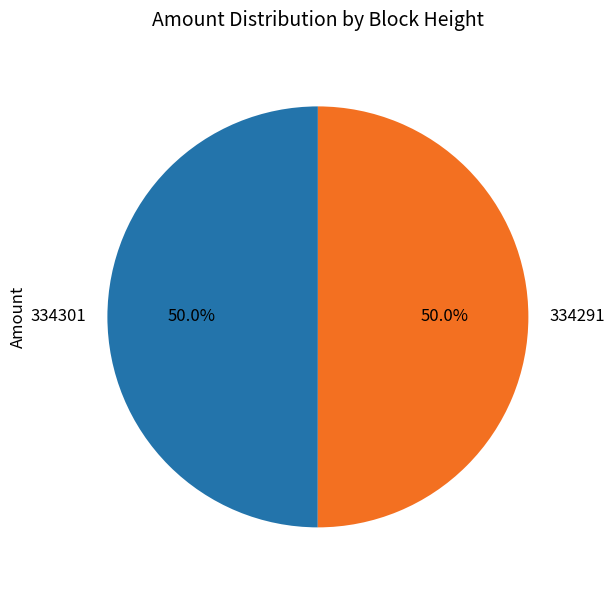

Combined, do 334301 and 334291 account for over 50%?

Yes